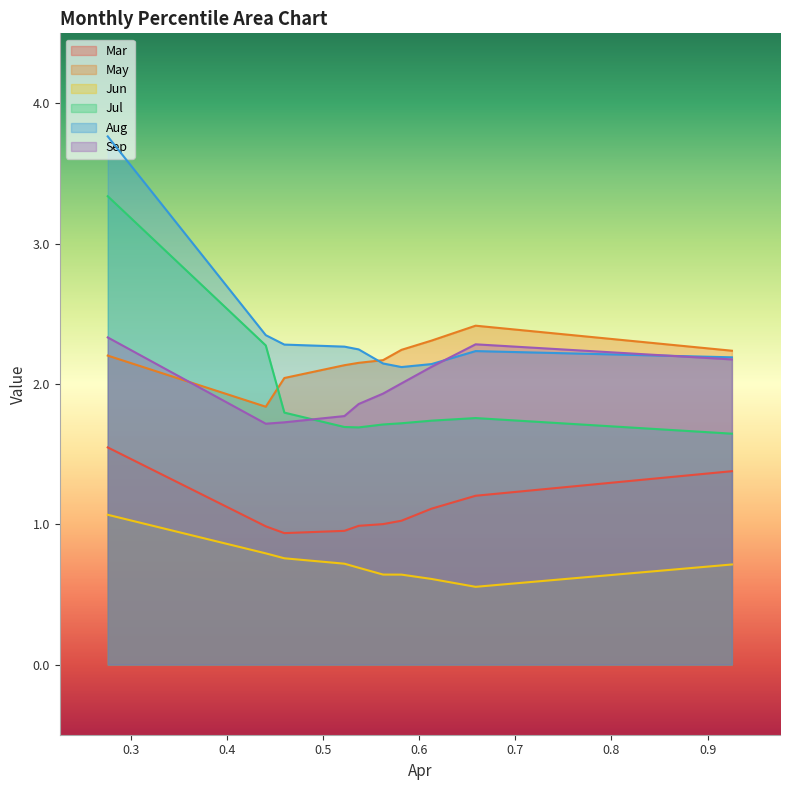

What is the total value across all series at pct95?

10.3